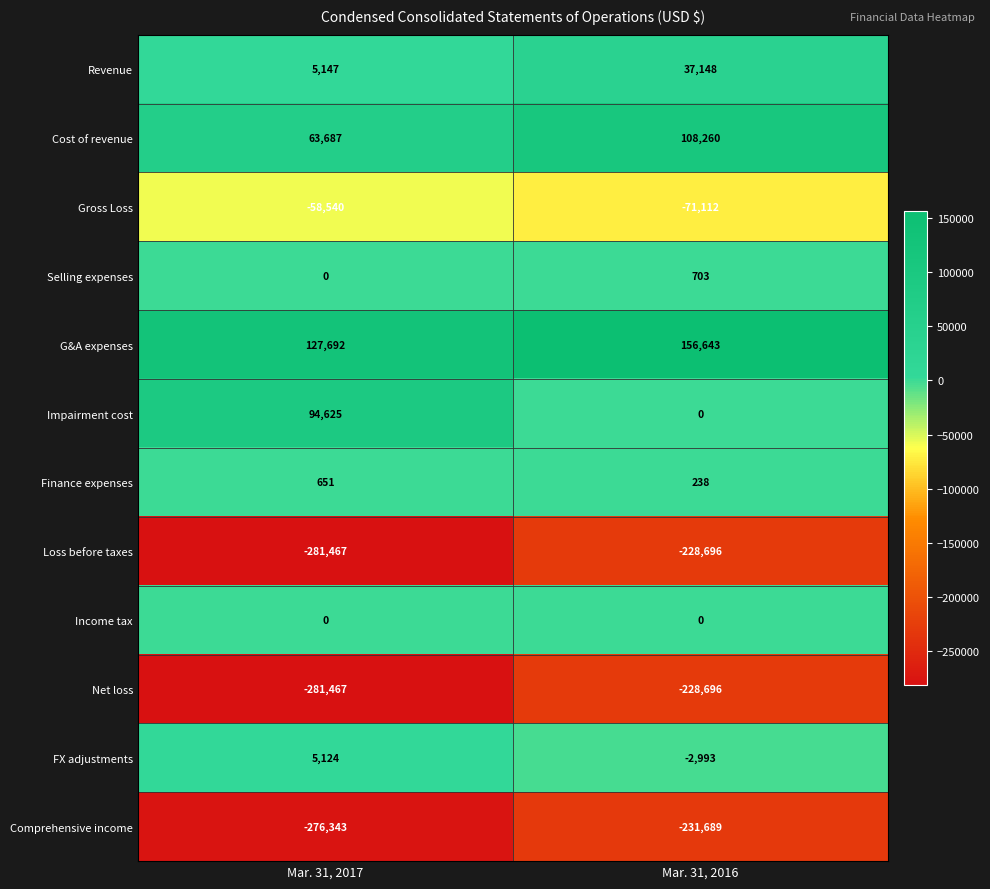

At which category is the sum across all series the highest?

Mar. 31, 2016